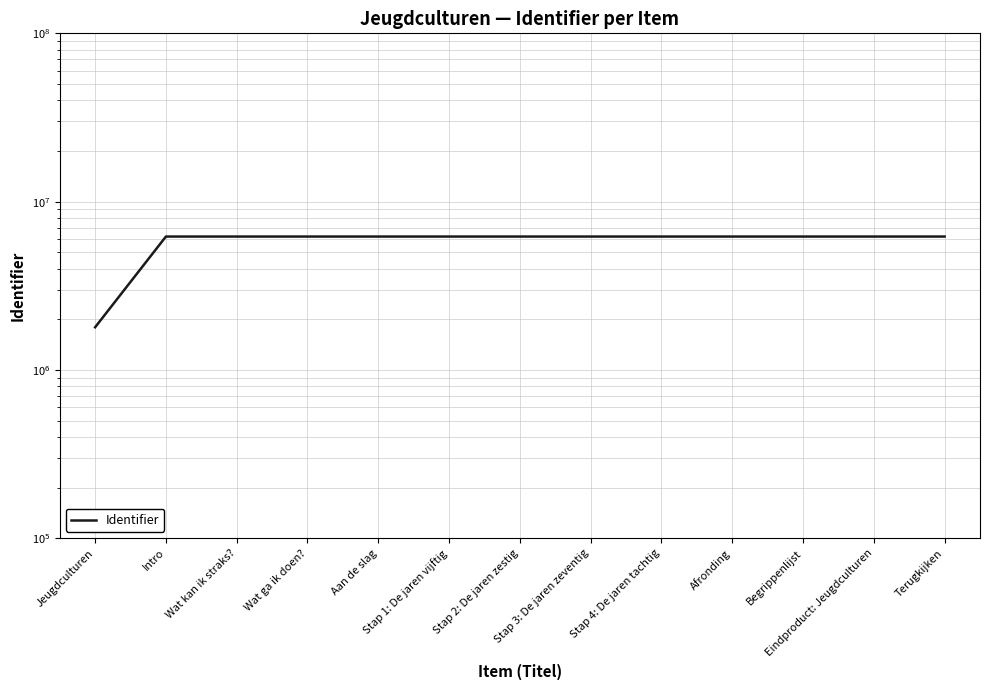

The chart shows a value of 6199968 at Wat ga ik doen?. True or false?

True